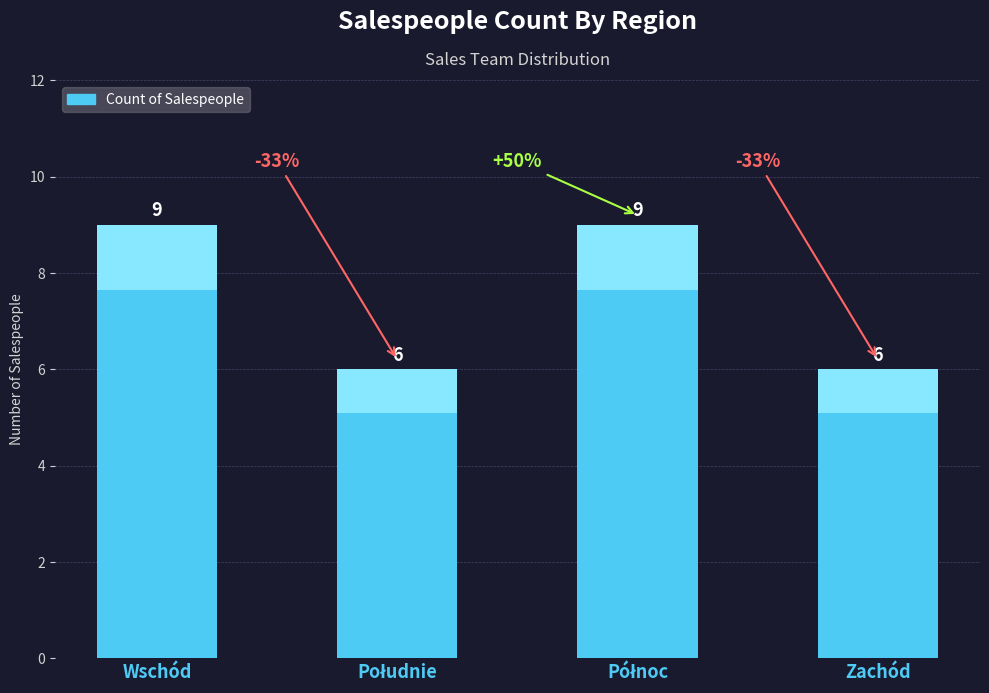

What is the value of the 1st bar from the left?

9